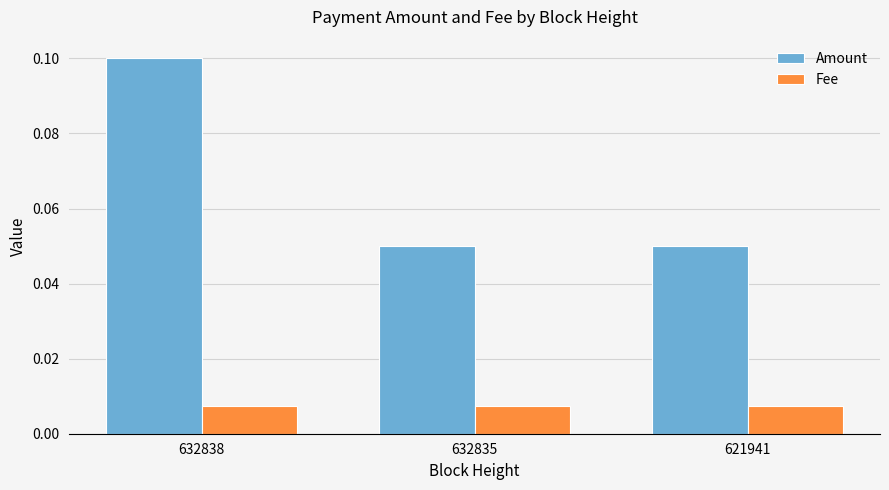

Which series changed the most between 632838 and 621941?

Amount